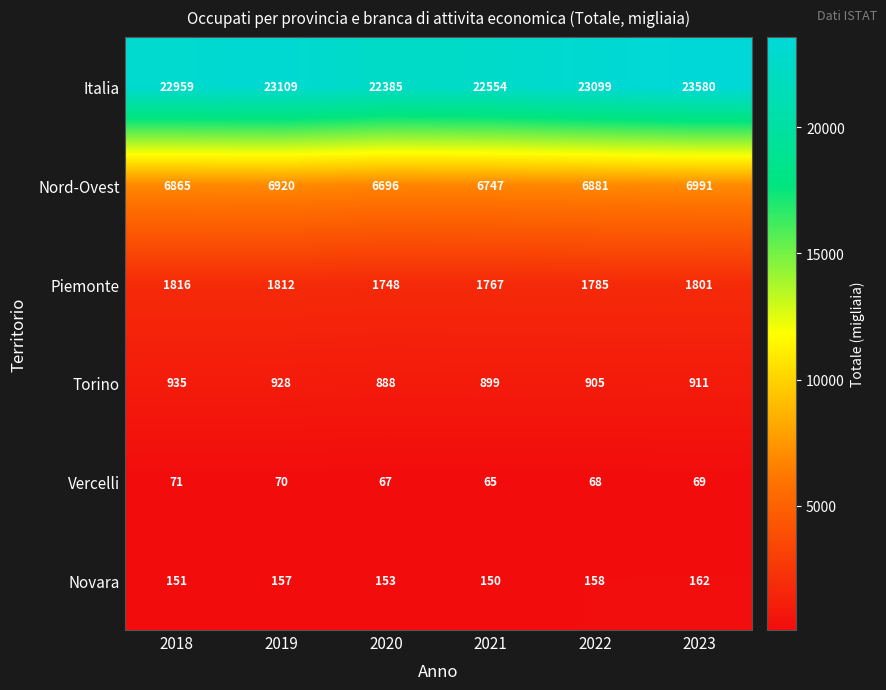

Which series has the largest total across all categories?

Italia